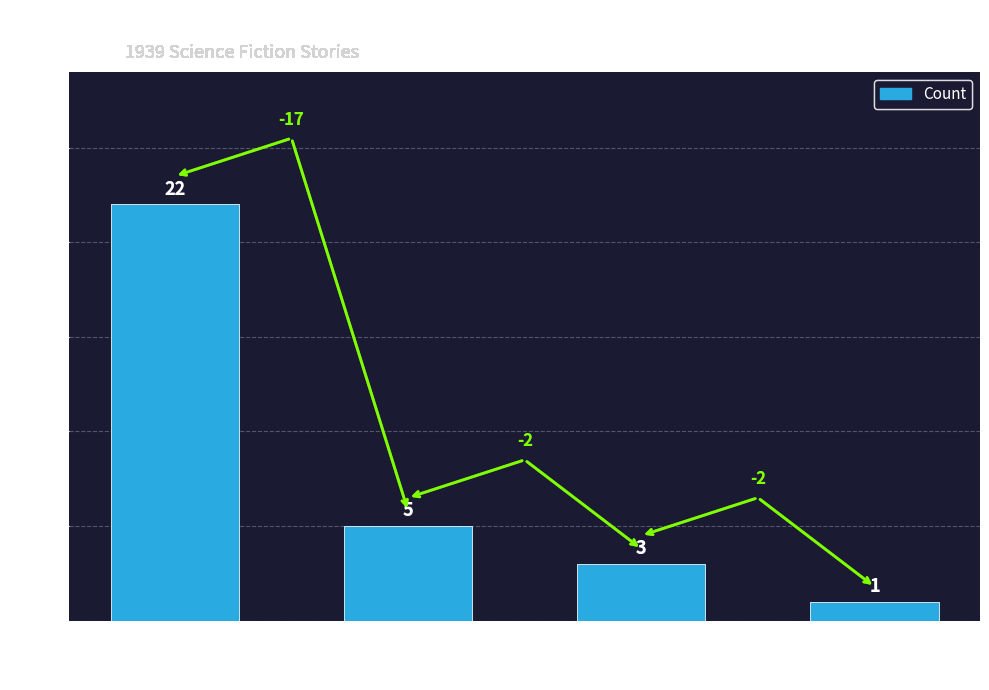

How many categories are shown in the chart?

4